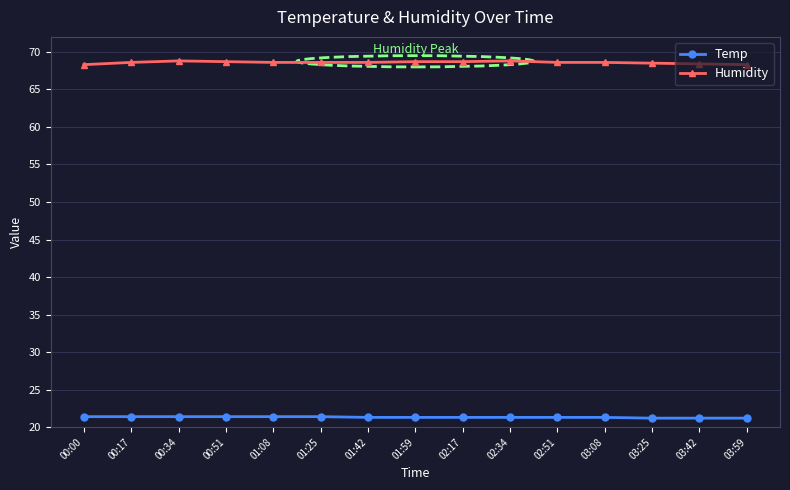

What is the maximum value shown in the chart?

68.8